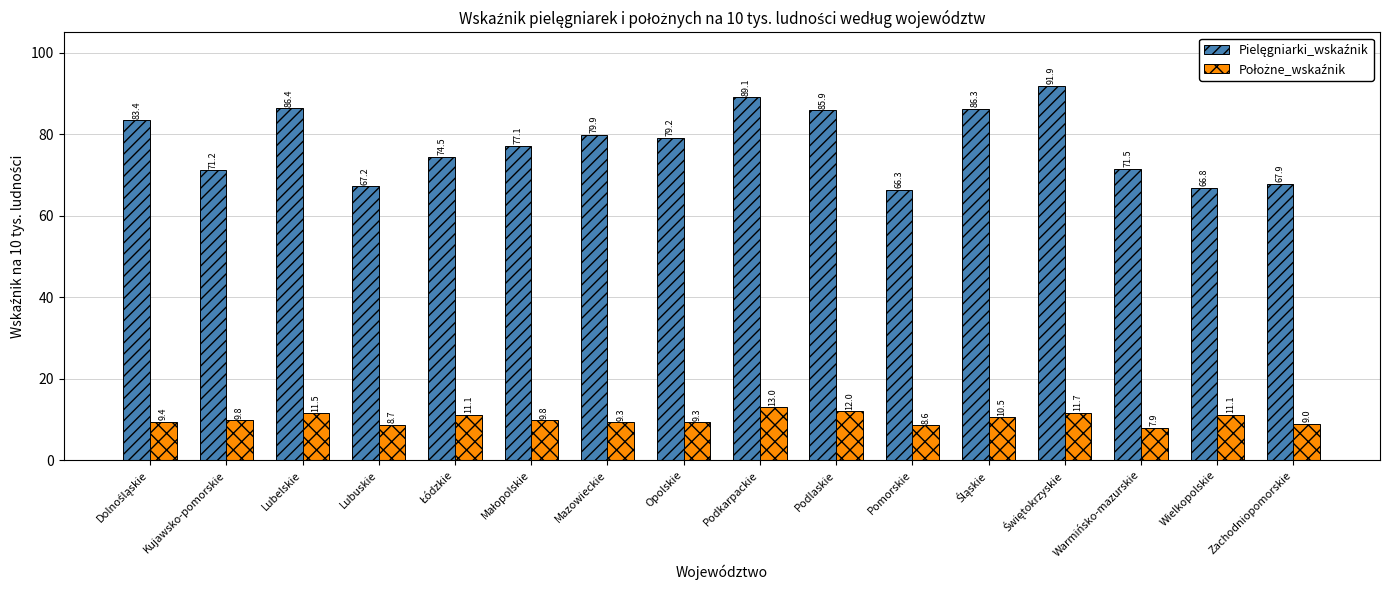

What is the total value across all series at Zachodniopomorskie?

76.9